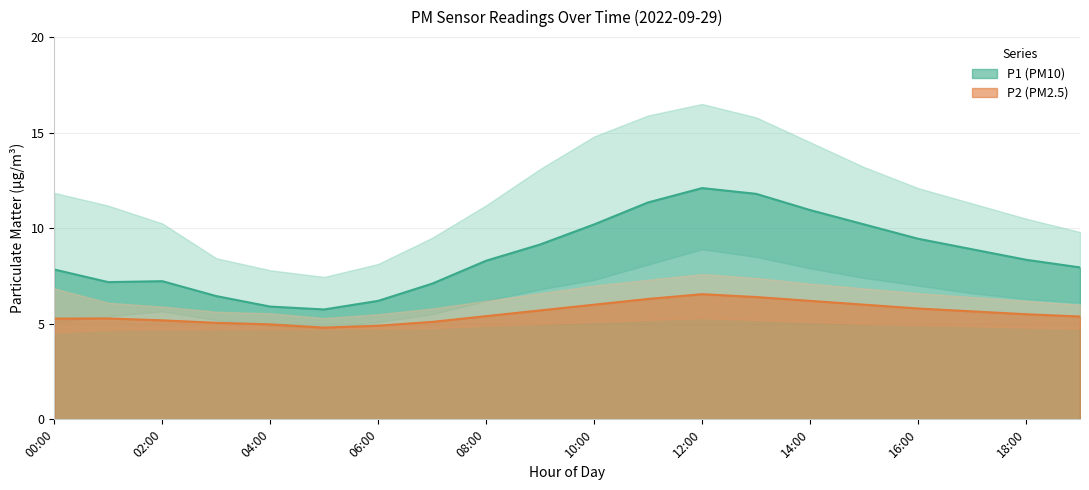

Between 04:00 and 12:00, which series saw the biggest shift?

P1_upper